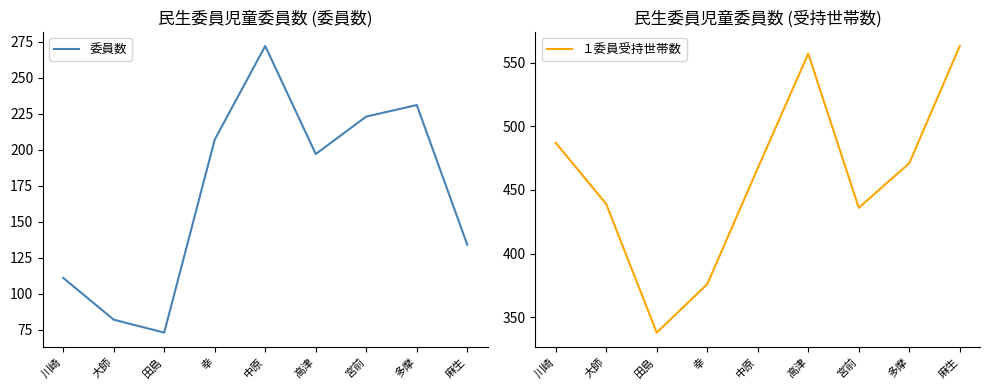

True or false: 委員数 and １委員受持世帯数 cross at least once.

False